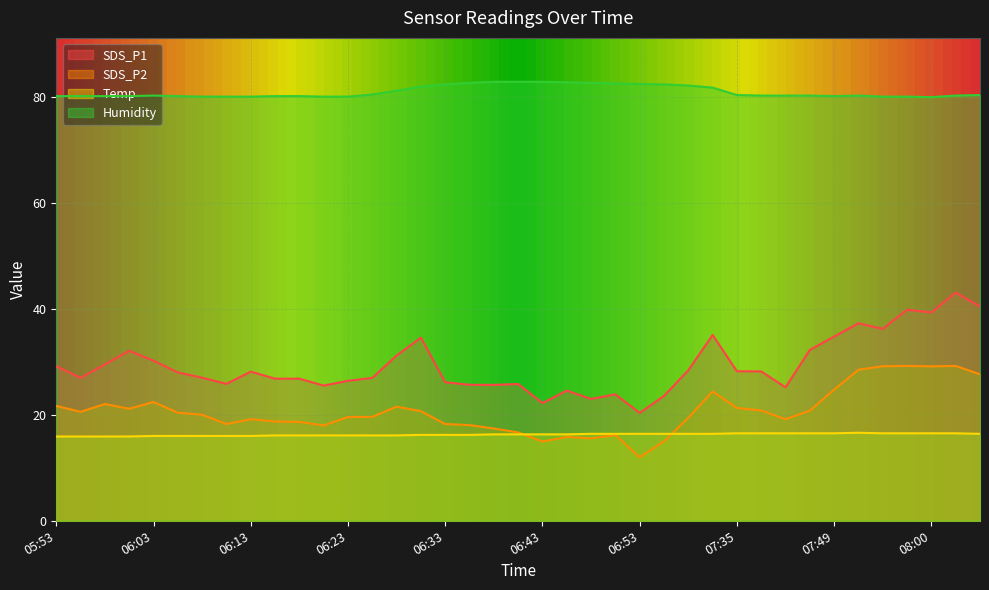

Where is the first local minimum for SDS_P1?

05:55